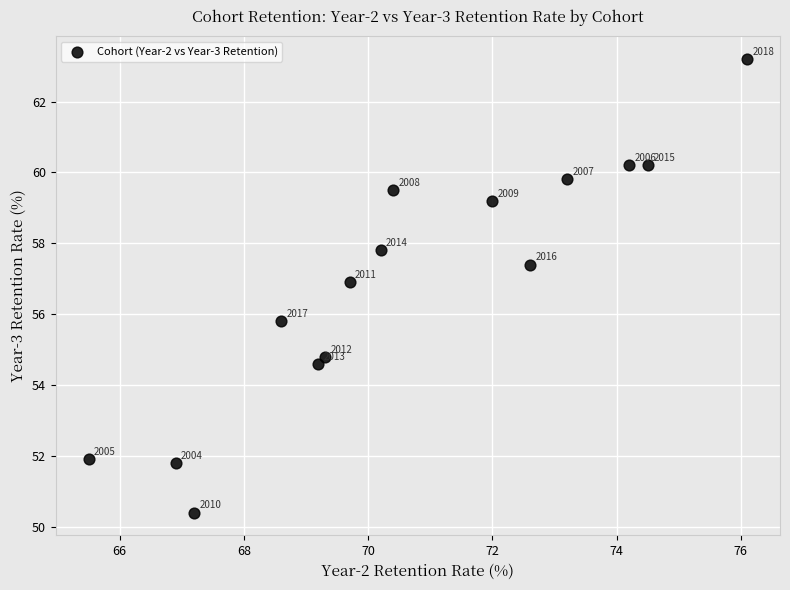

What is the range of X values (max minus min)?

10.6